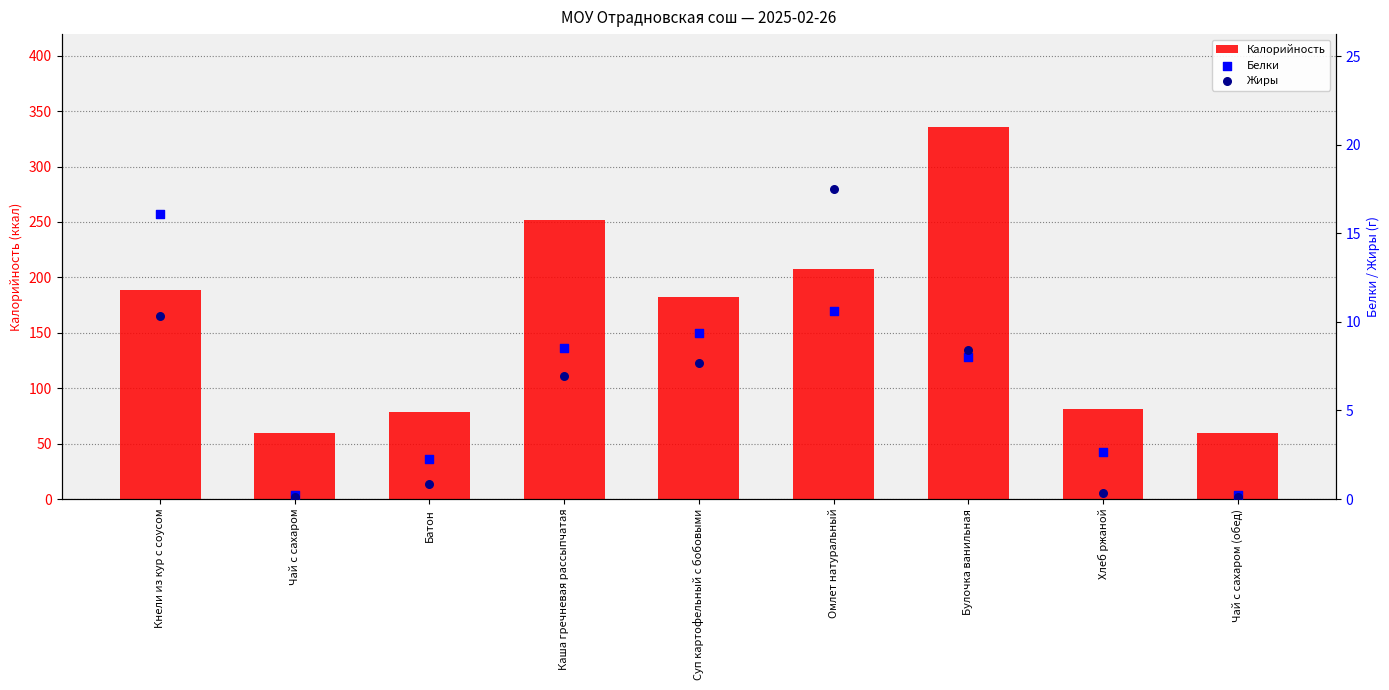

Which series has the largest total across all categories?

Калорийность